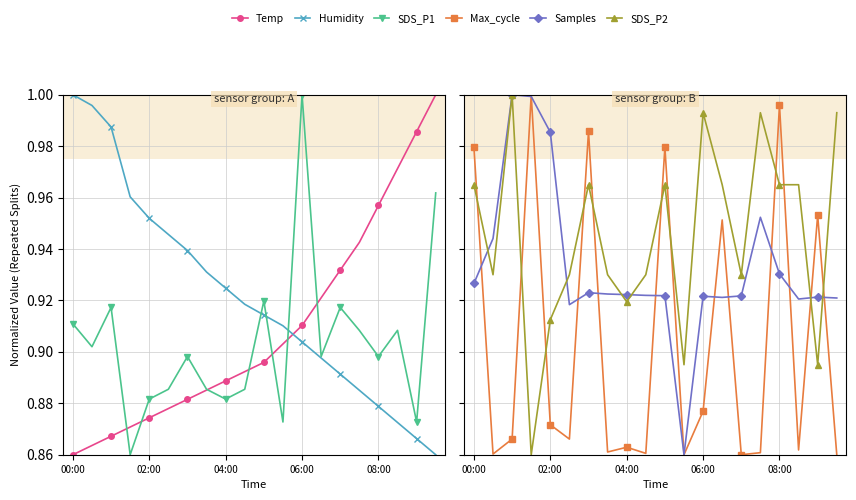

What are all the series names shown in the legend?

Temp, Humidity, SDS_P1, Max_cycle, Samples, SDS_P2